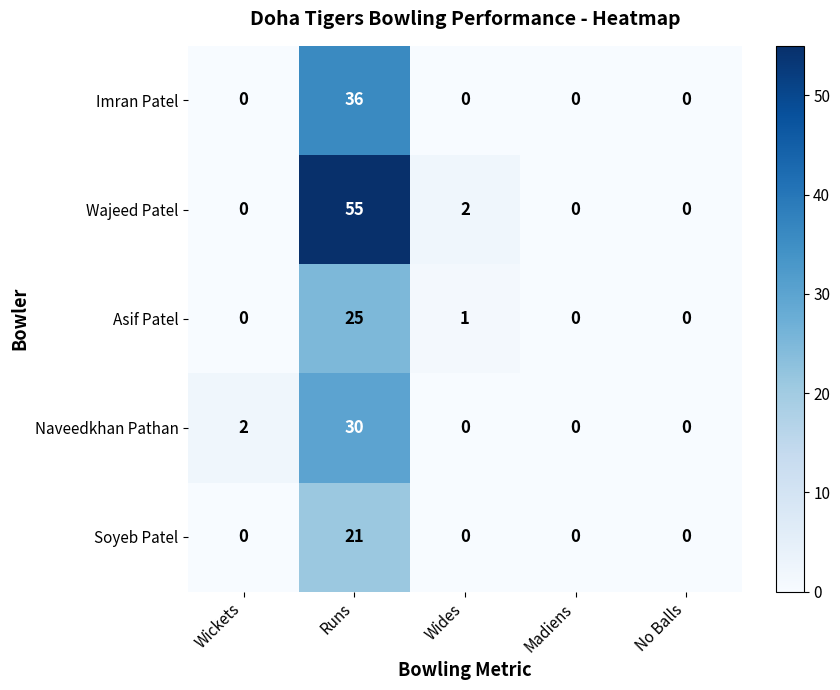

At which category does the chart reach its peak across all series?

Runs